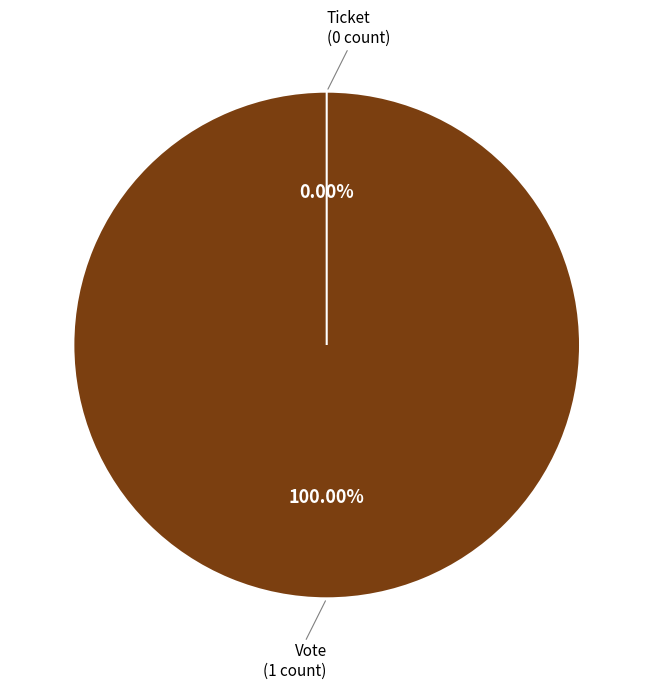

Which category has the biggest portion of the pie?

Vote (io_index=1)